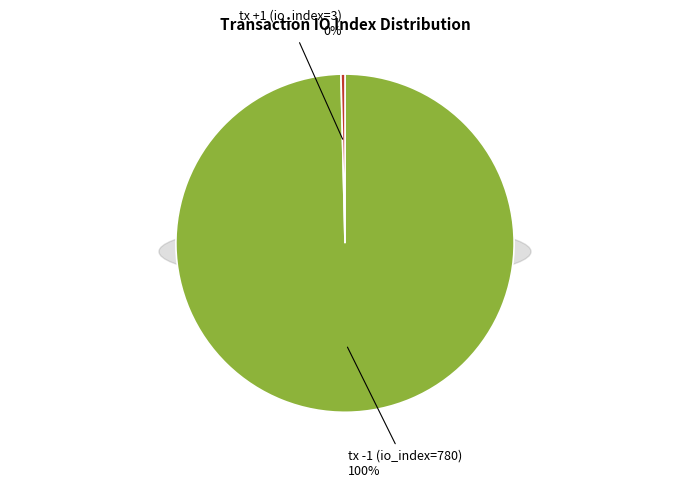

Count the number of slices in the pie.

2